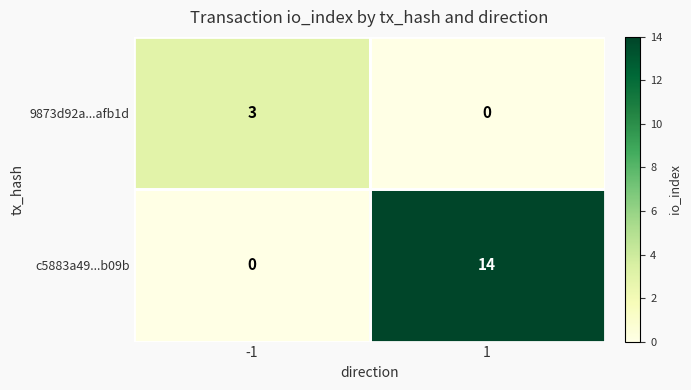

Count the number of data series in this chart.

2